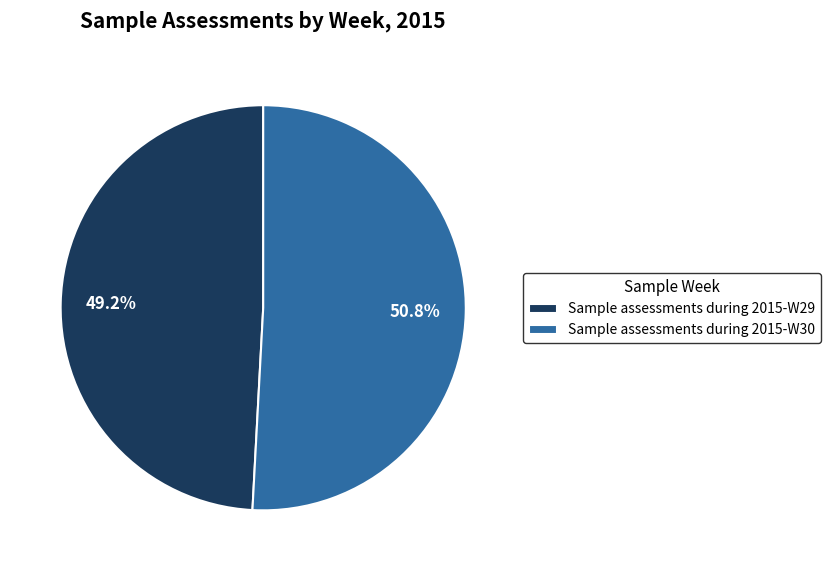

To the nearest percent, what percentage of the pie is Sample assessments during 2015-W29?

49%